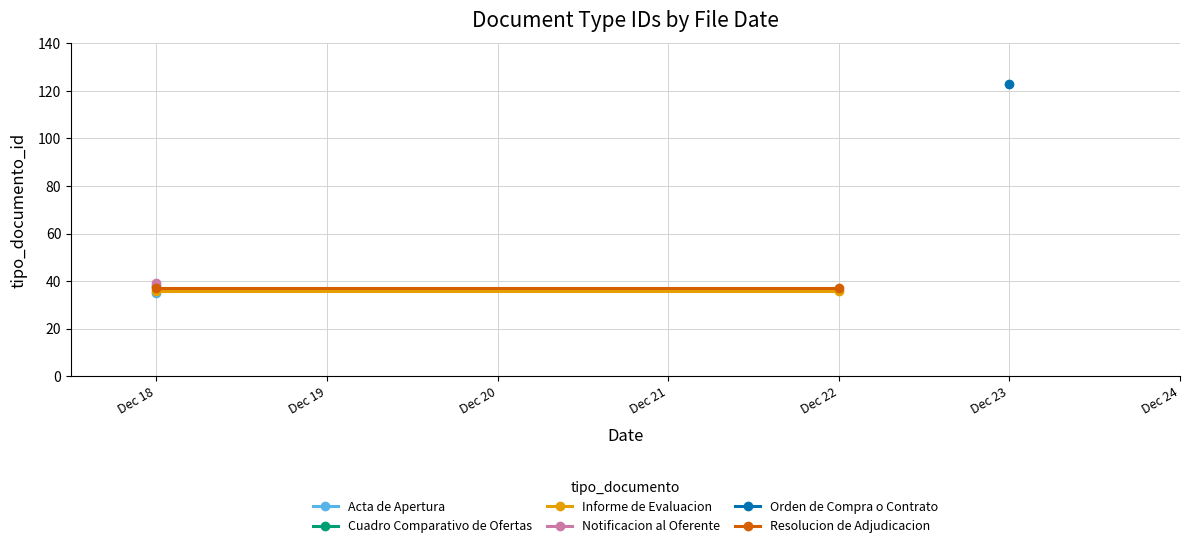

The Resolucion de Adjudicacion series shows 37 at Dec 22. True or false?

True